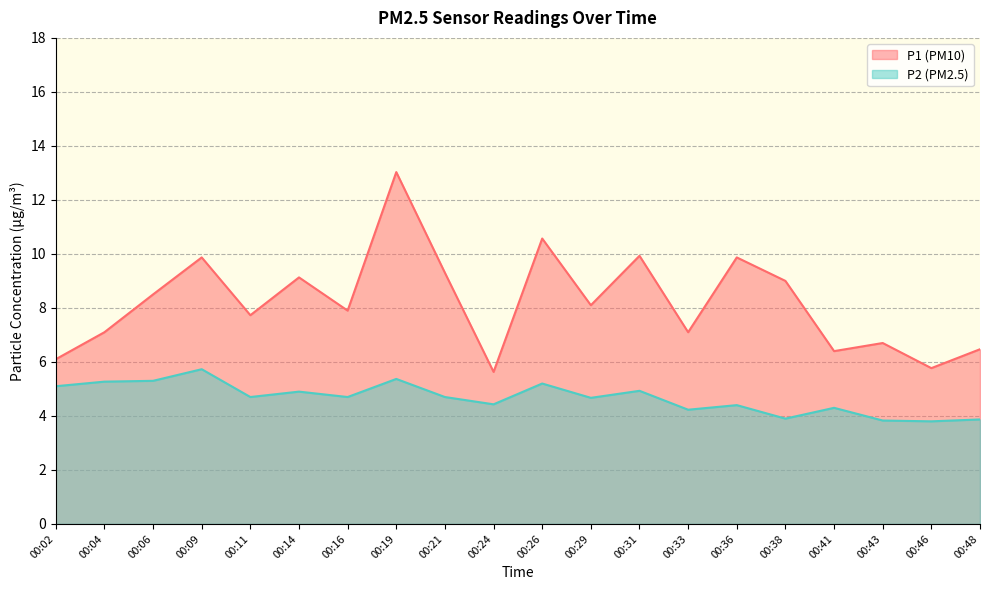

Read the P2 value at 00:46.

3.8